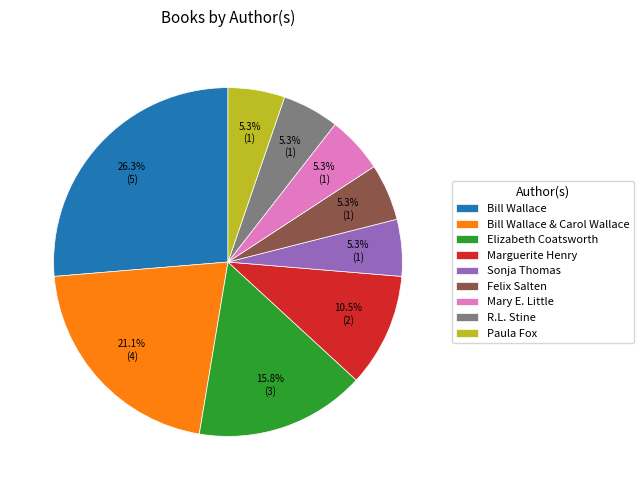

Approximately how many times larger is the value at Felix Salten compared to Paula Fox?

1.0